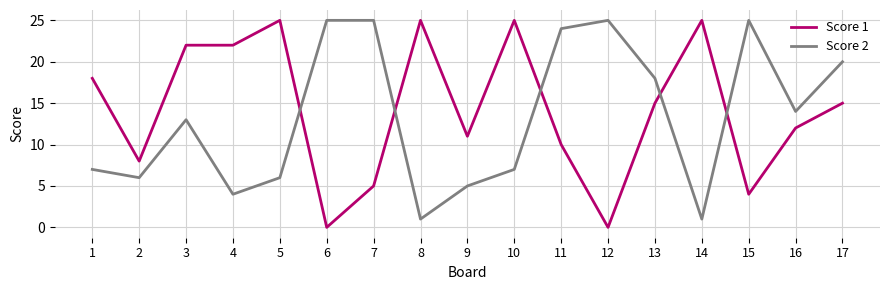

At 14, list the series in order from smallest to largest.

Score 2, Score 1